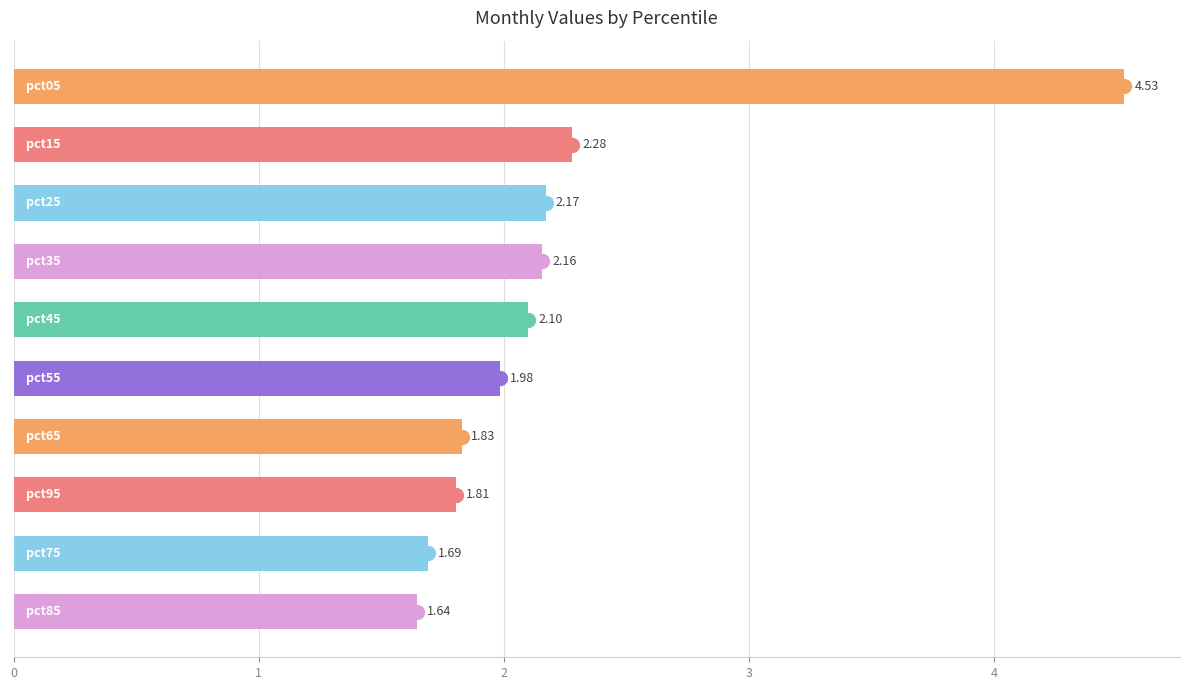

What is the difference between the maximum and second lowest values?

2.8